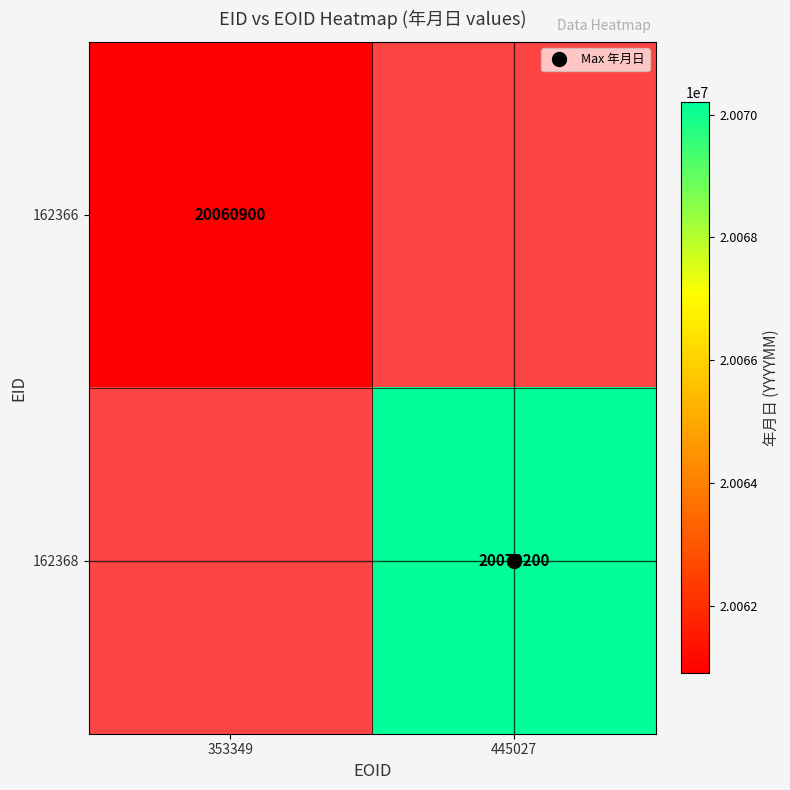

Between 353349 and 445027, which is larger?

445027